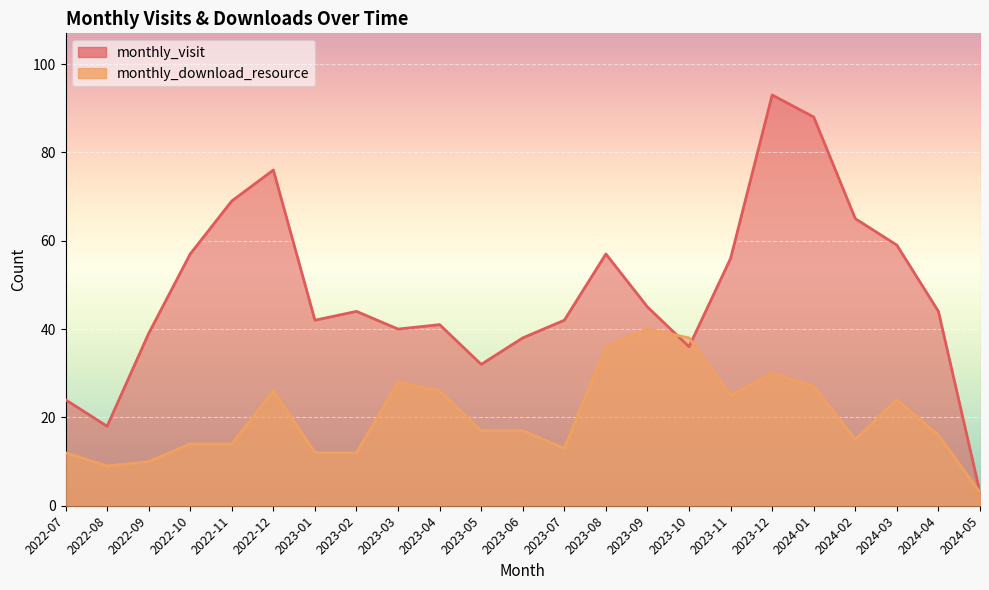

At which category does monthly_download_resource reach its first local peak?

2022-12